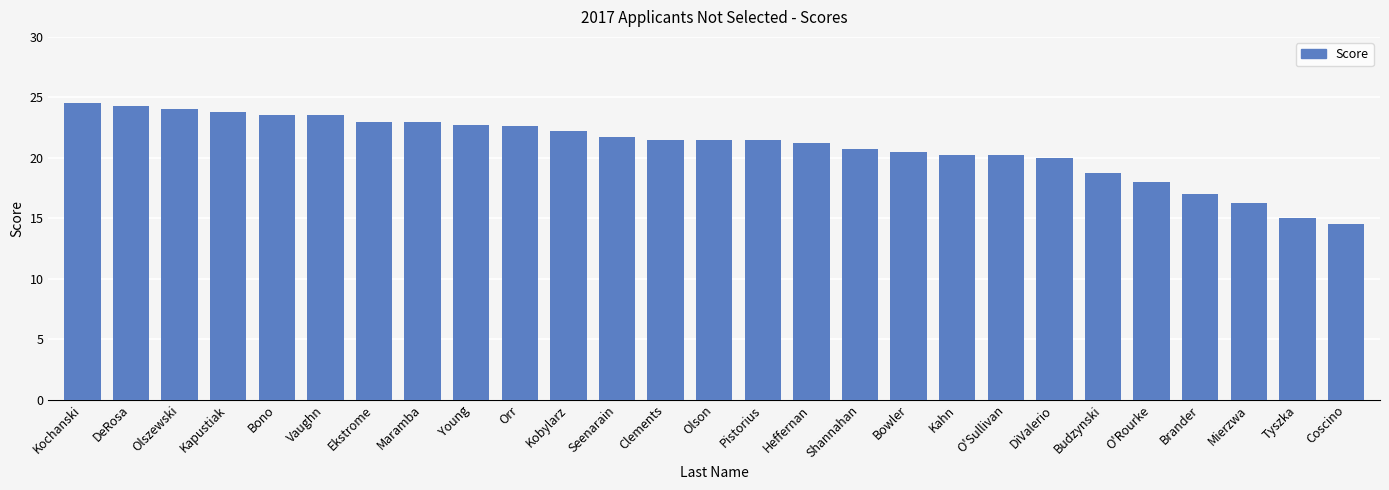

At which category does the chart reach its minimum across all series?

Coscino